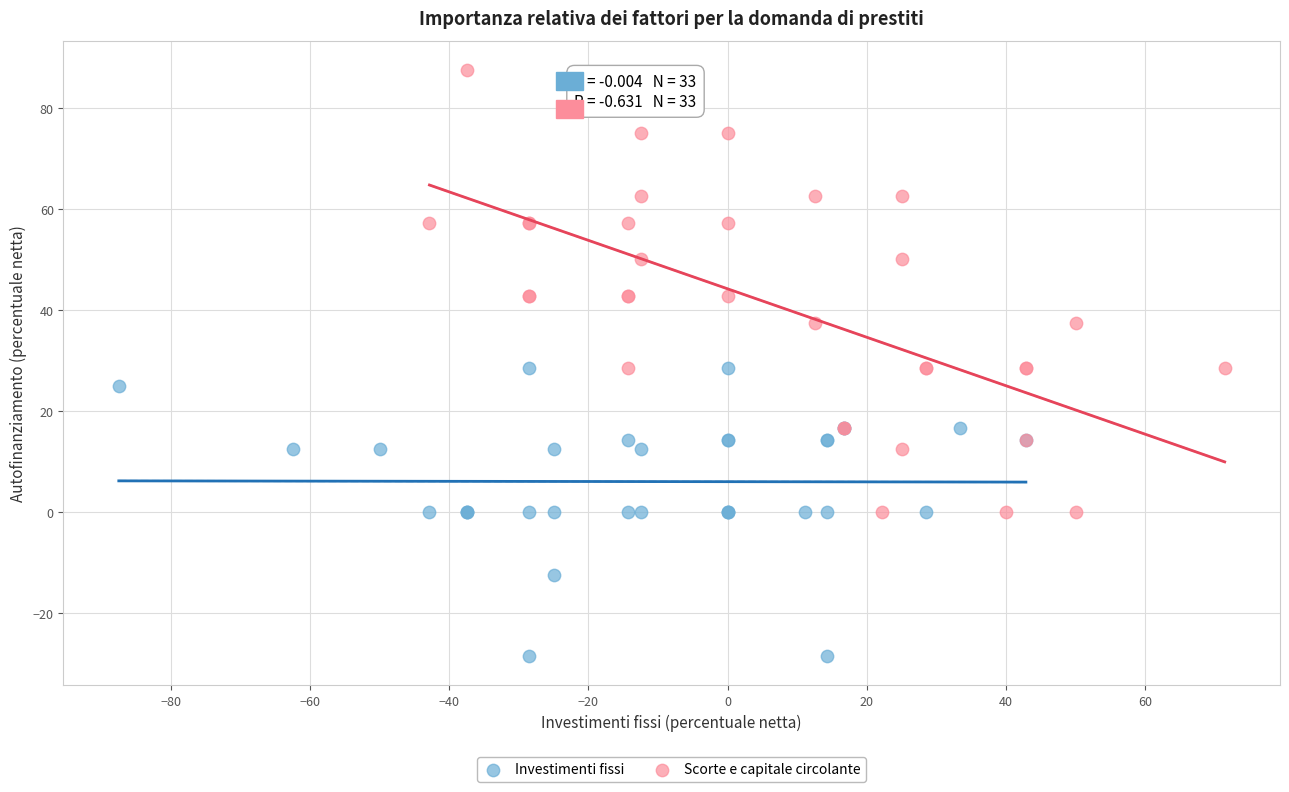

Which series contains the lowest Y value?

Investimenti fissi